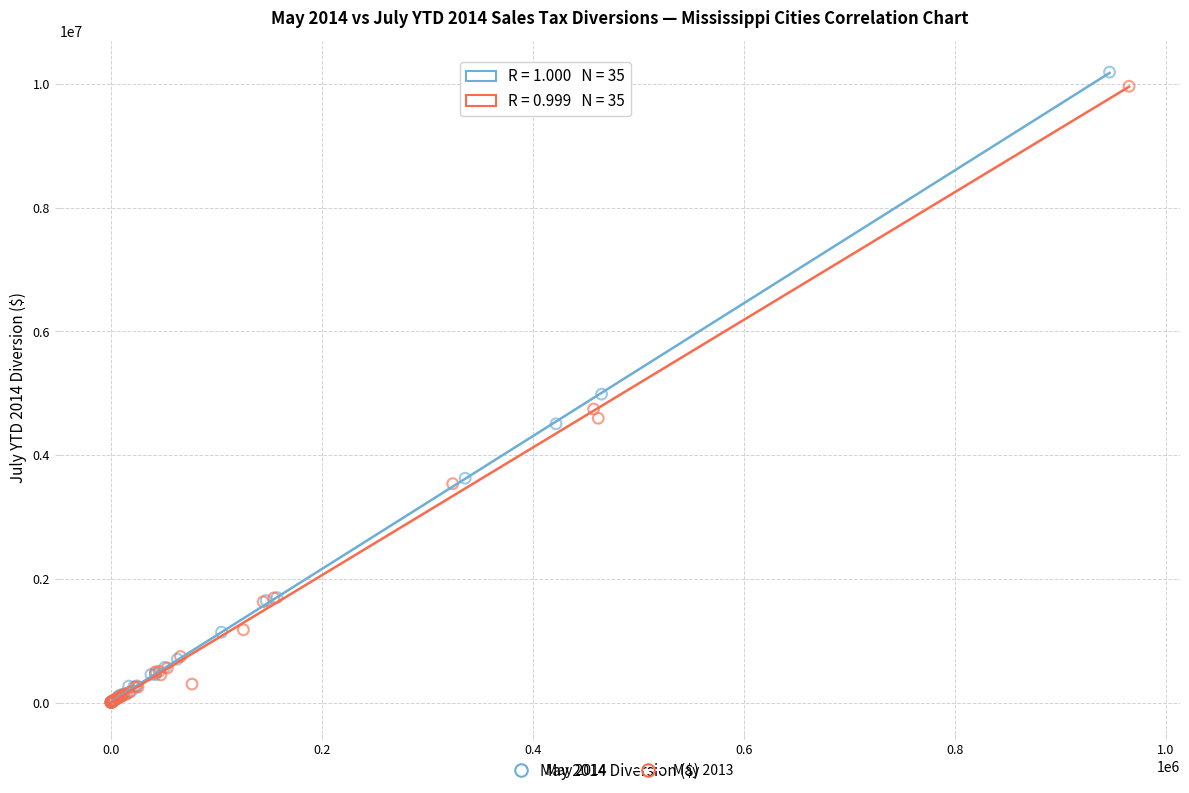

Which series reaches the maximum Y coordinate?

May 2014